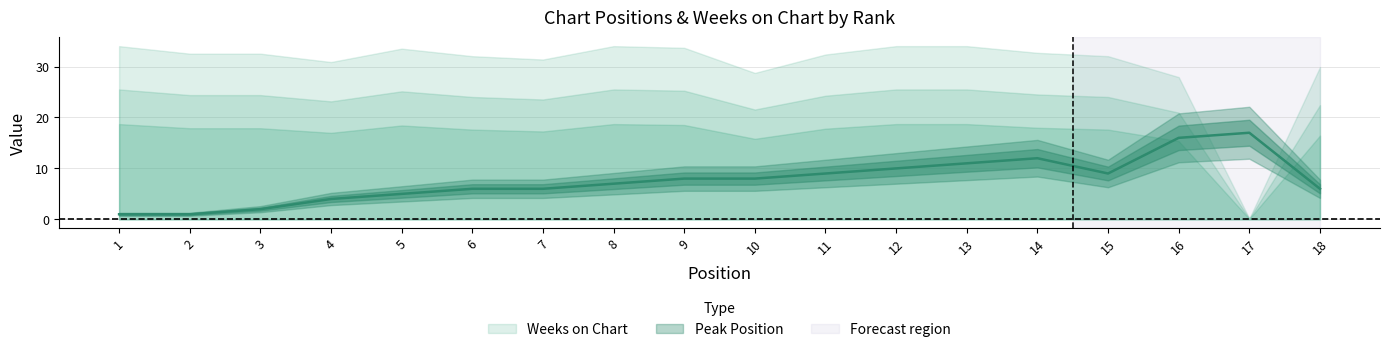

List the labels in order of value, largest first.

17, 16, 14, 13, 12, 11, 15, 9, 10, 8, 6, 7, 18, 5, 4, 3, 1, 2